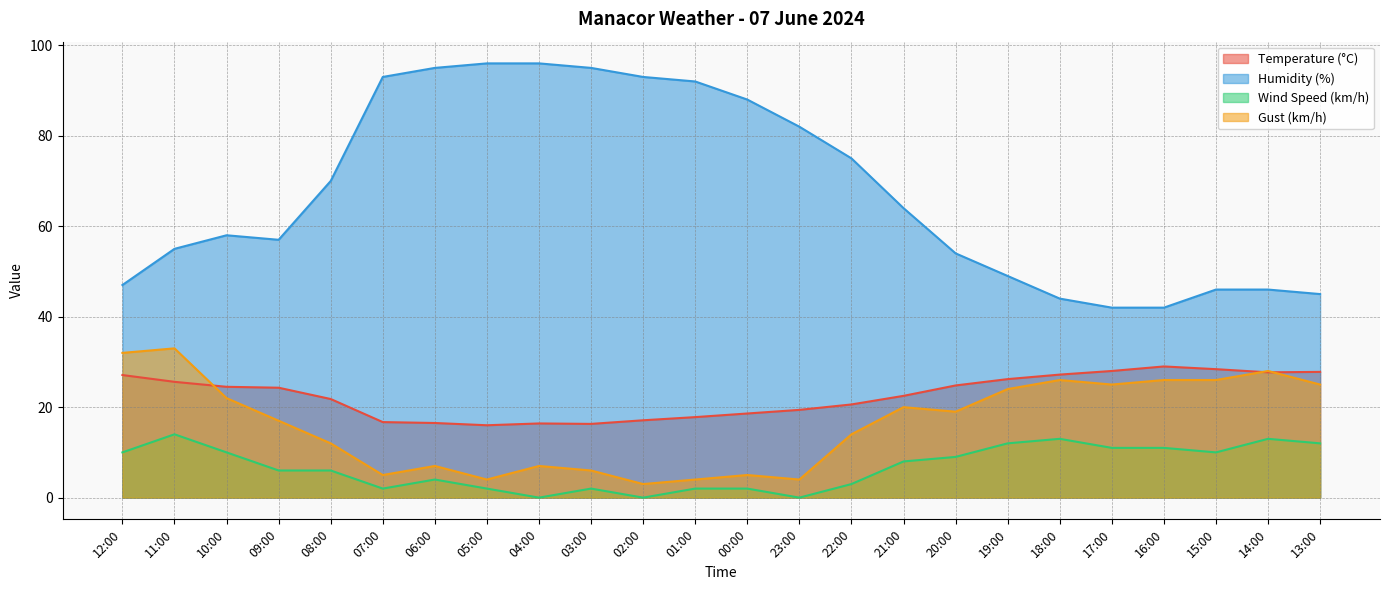

Between 22:00 and 12:00, which is larger?

12:00